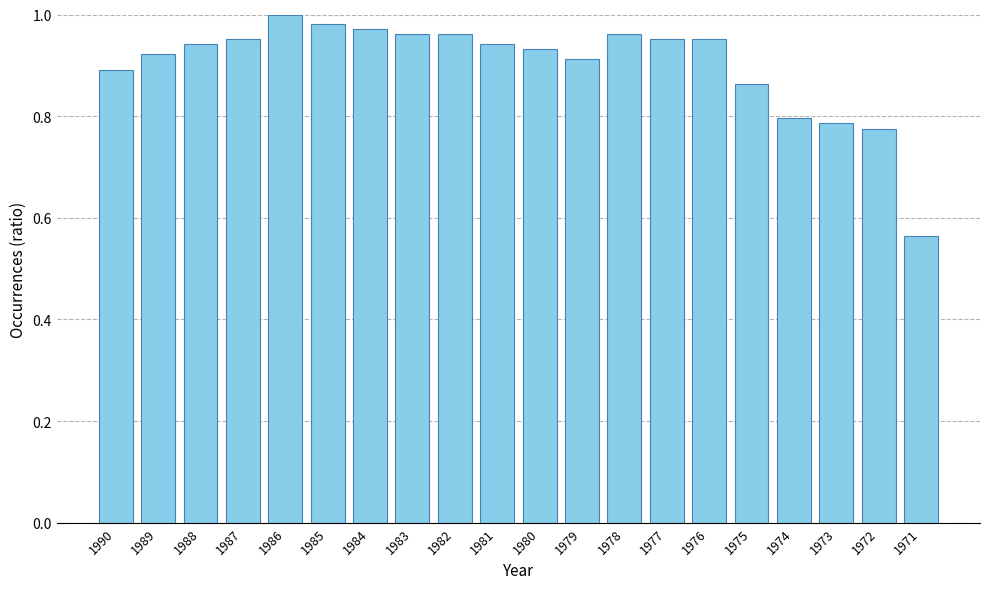

What is the difference between the maximum and minimum values?

0.4